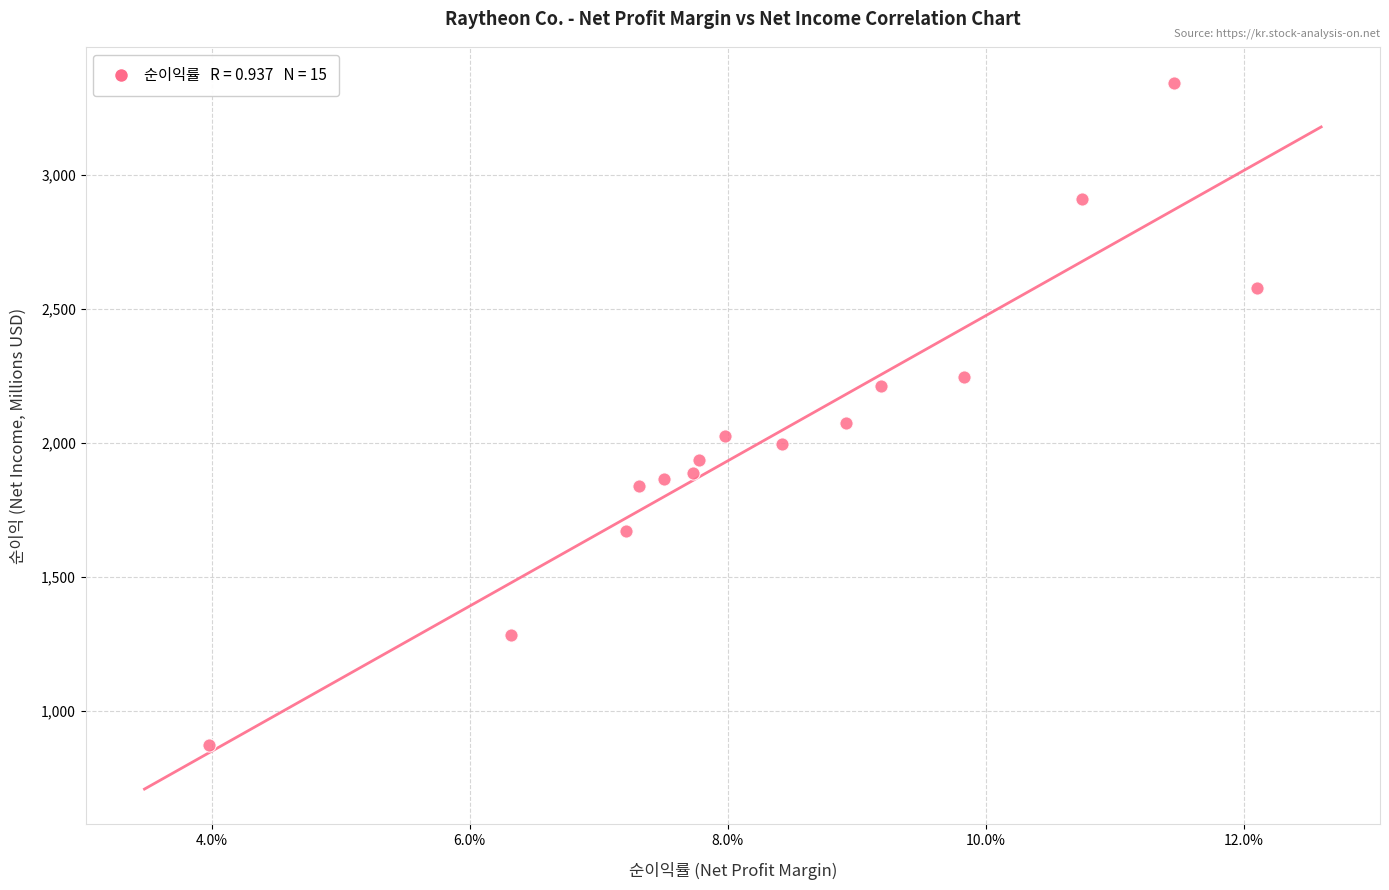

What is the range of Y values (max minus min)?

2472